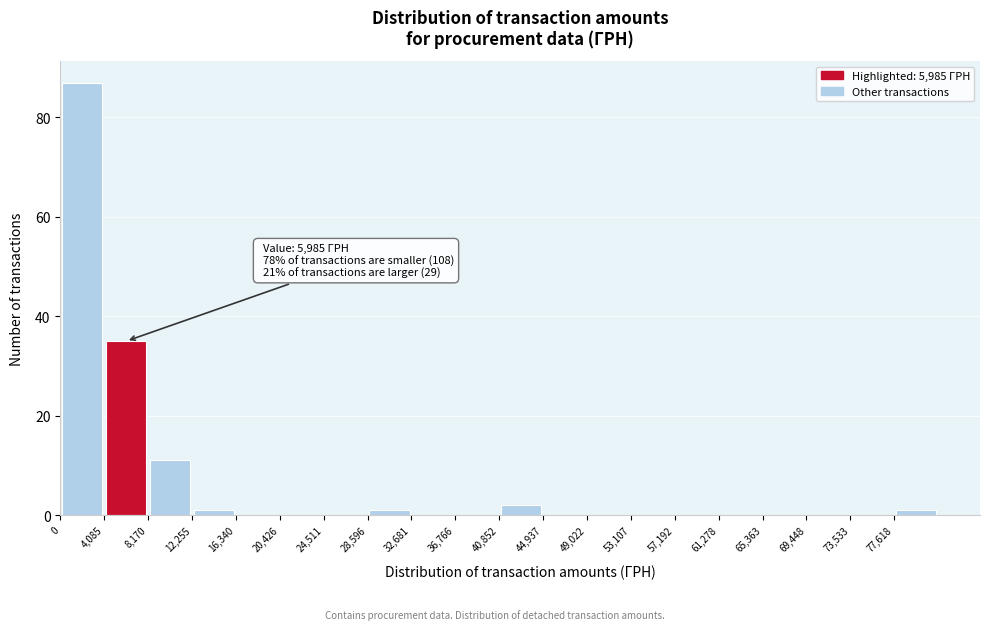

Which range on the x-axis has the tallest bar?

0 to 4000